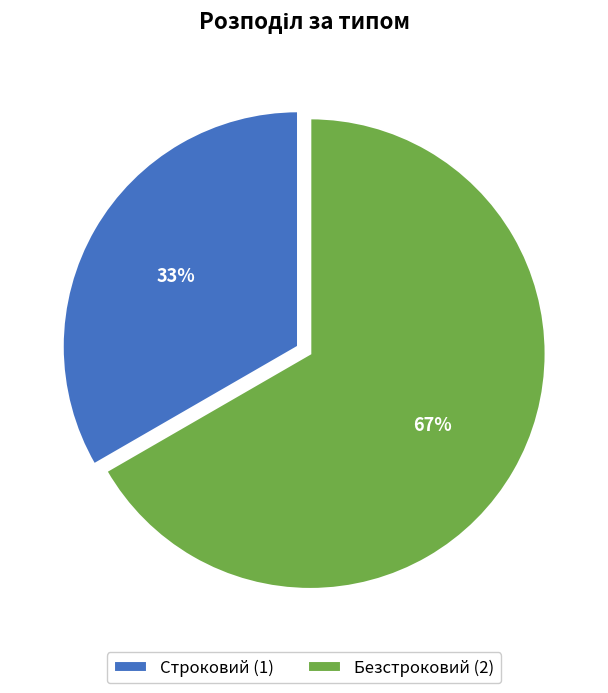

Which slice is the smallest?

Строковий